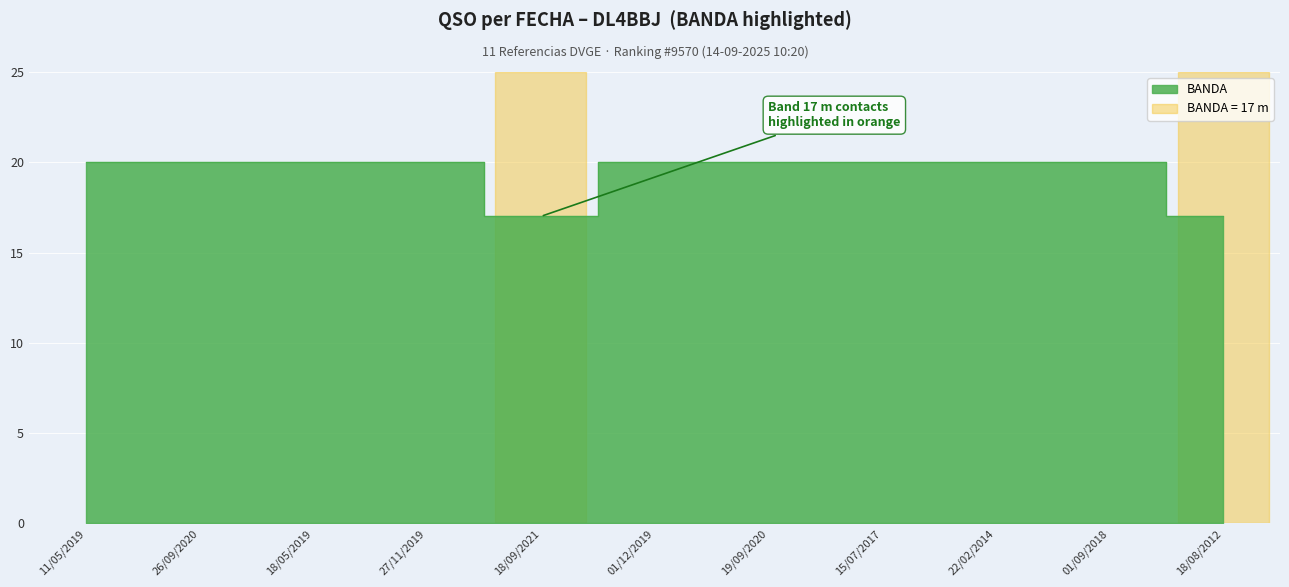

How many values are between 20 and 21?

9